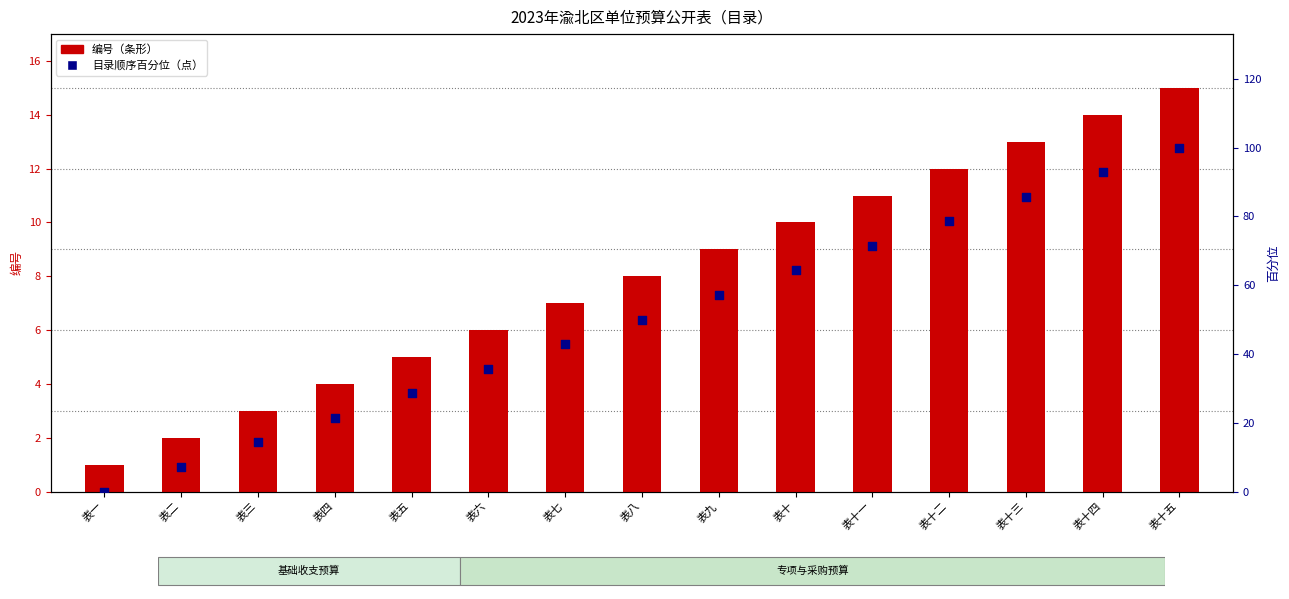

Is the value of 目录顺序百分位 at 表十一 greater than the value of 编号 at 表二?

Yes